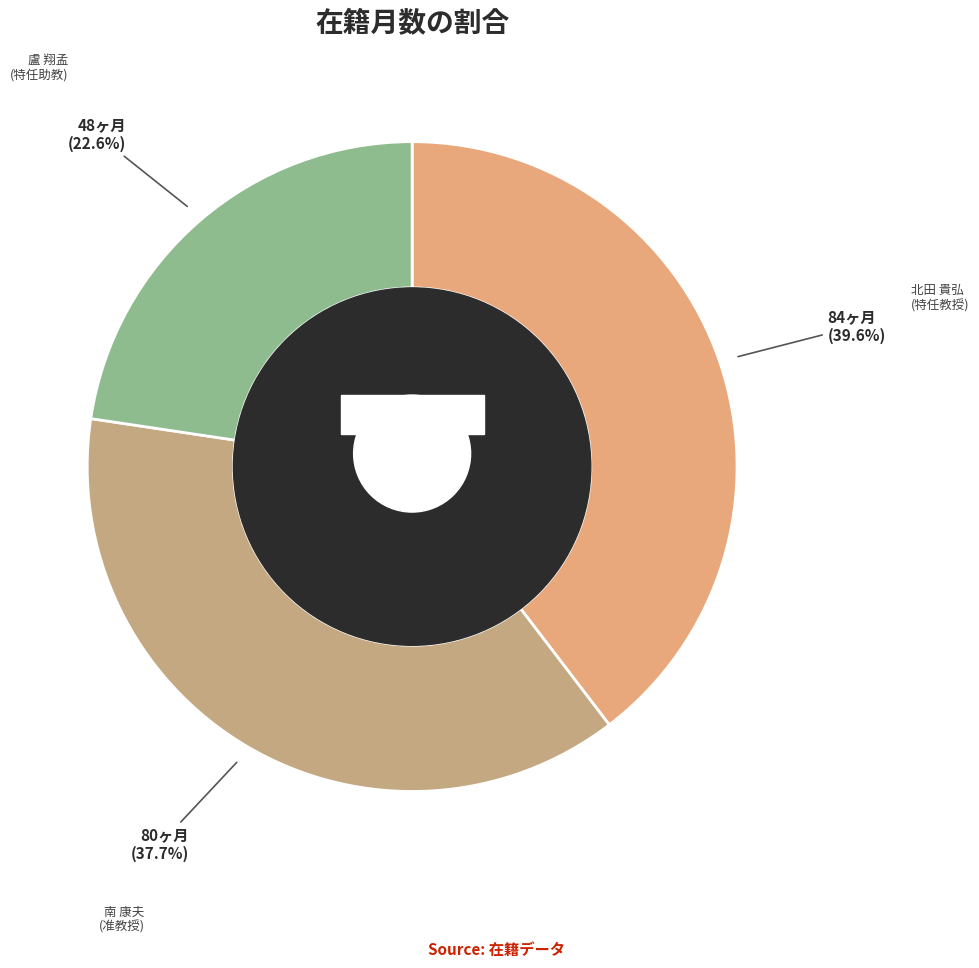

To the nearest percent, what is the combined percentage of 北田 貴弘
(特任教授) and 南 康夫
(准教授)?

77%